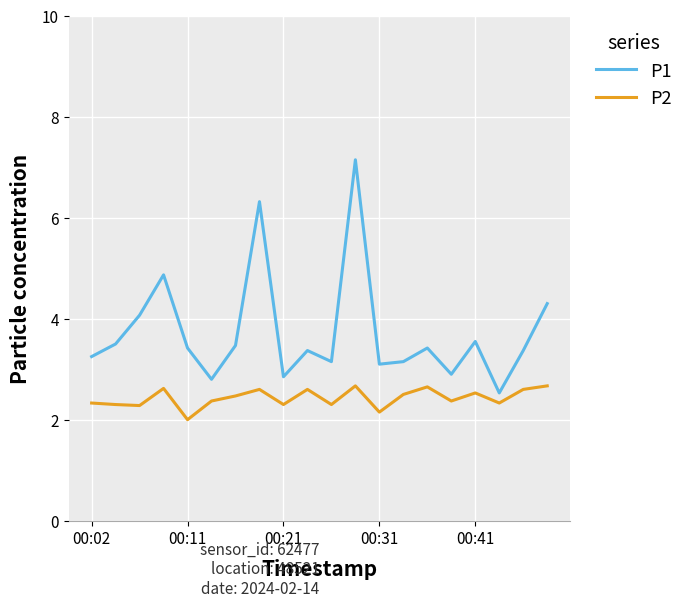

In P1, how many points are higher than both neighbors (excluding endpoints)?

6